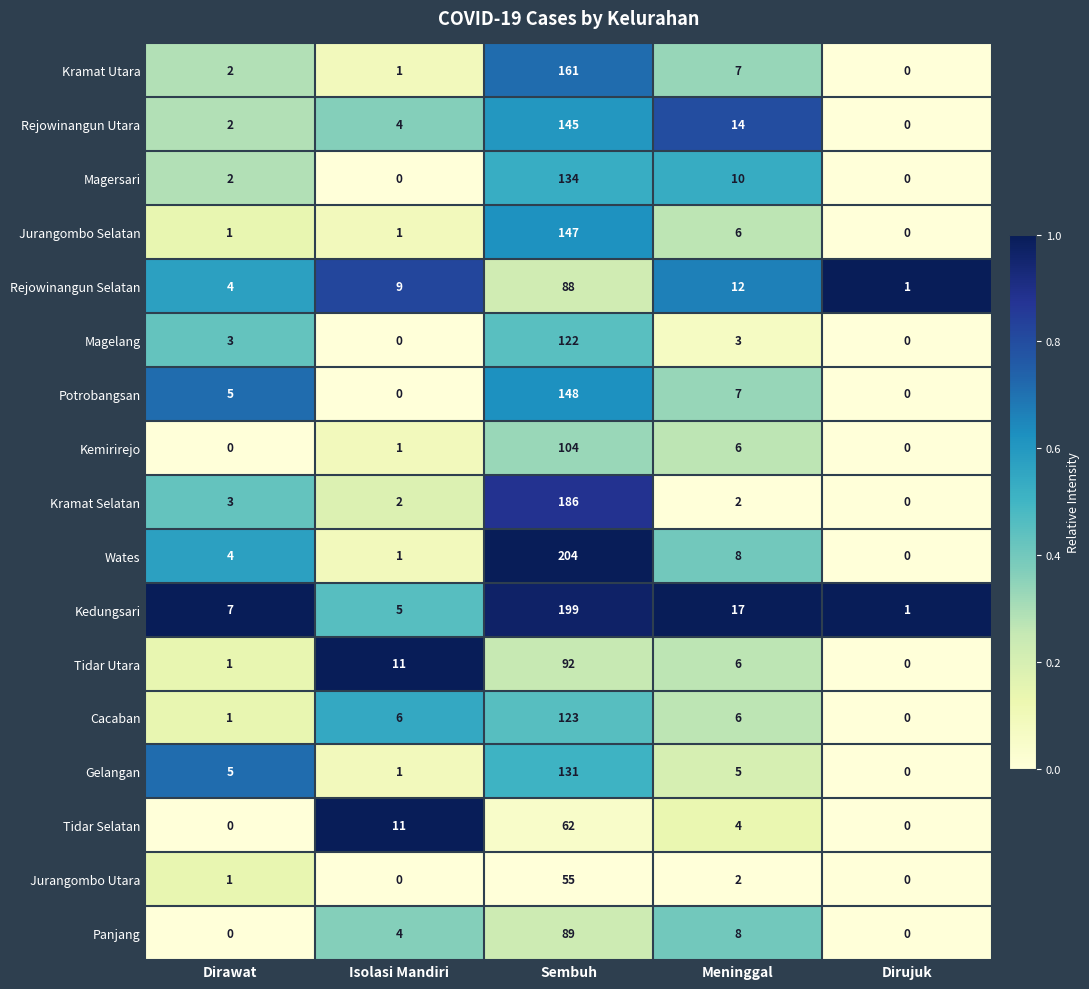

Count the number of data series in this chart.

17